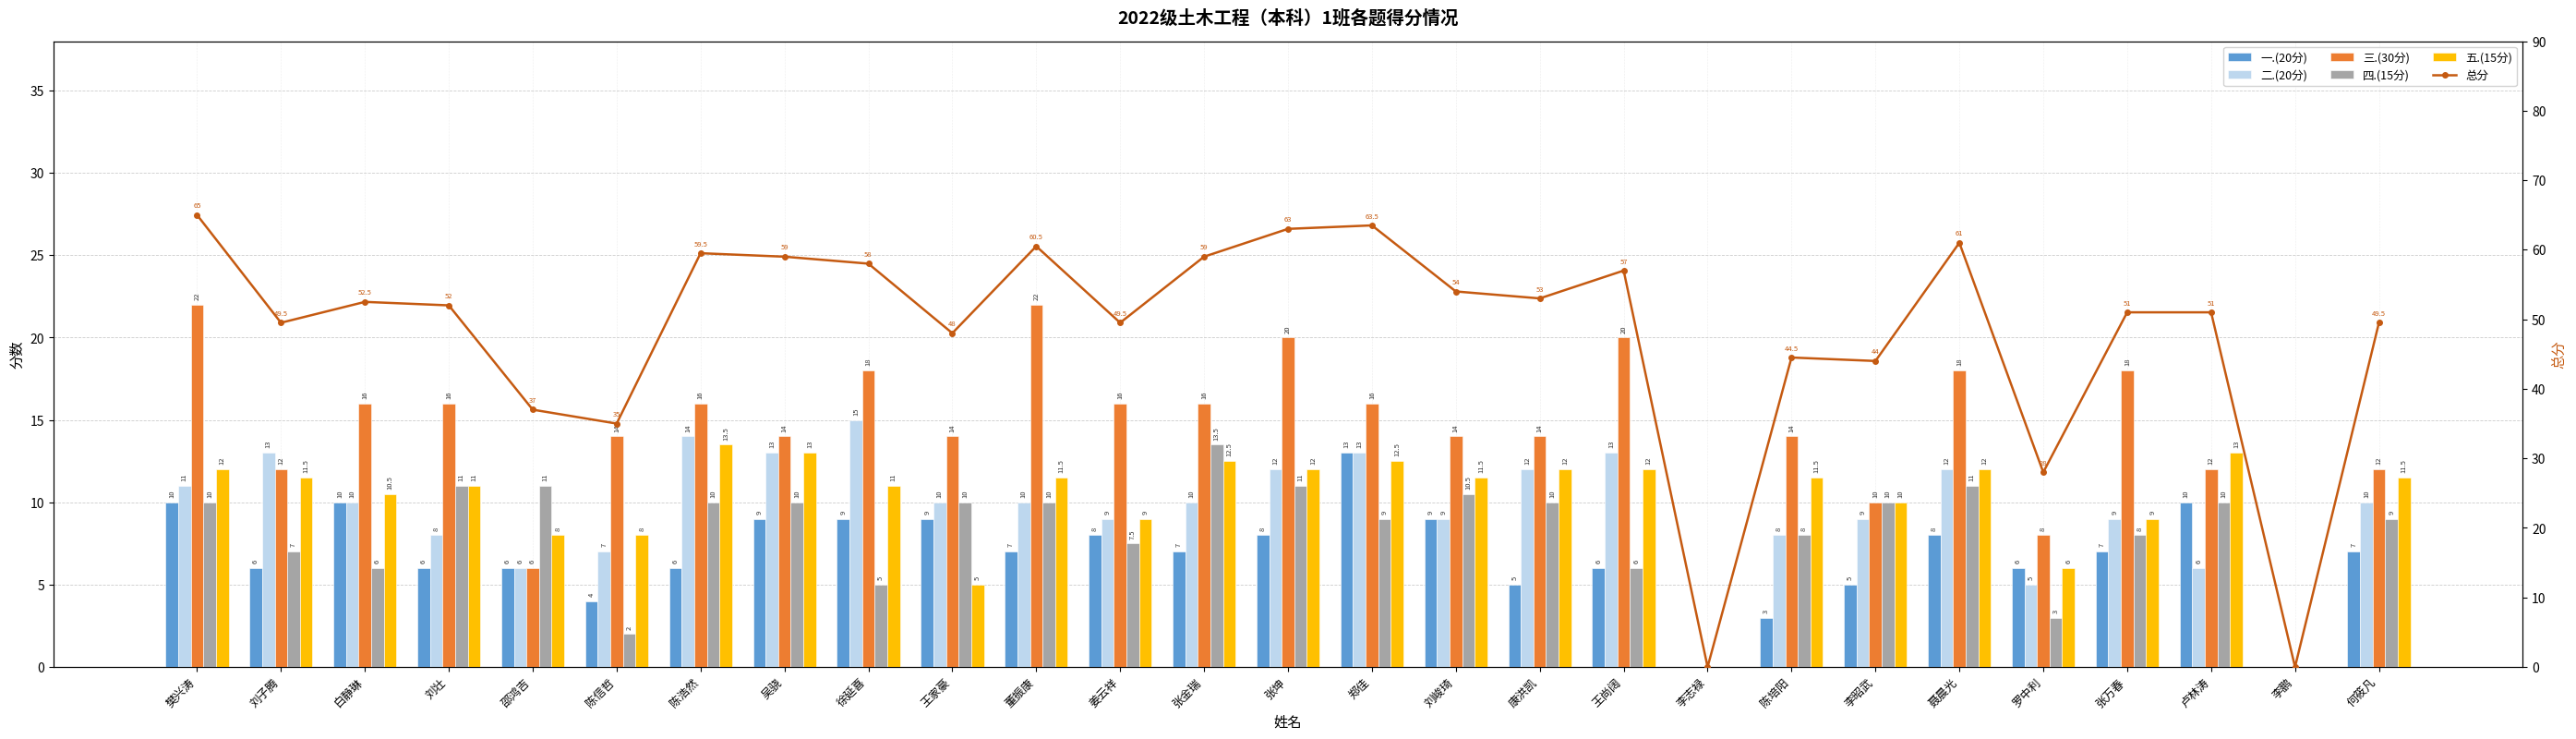

What is the difference between the second highest and minimum values in the 三.(30分) series?

22.0